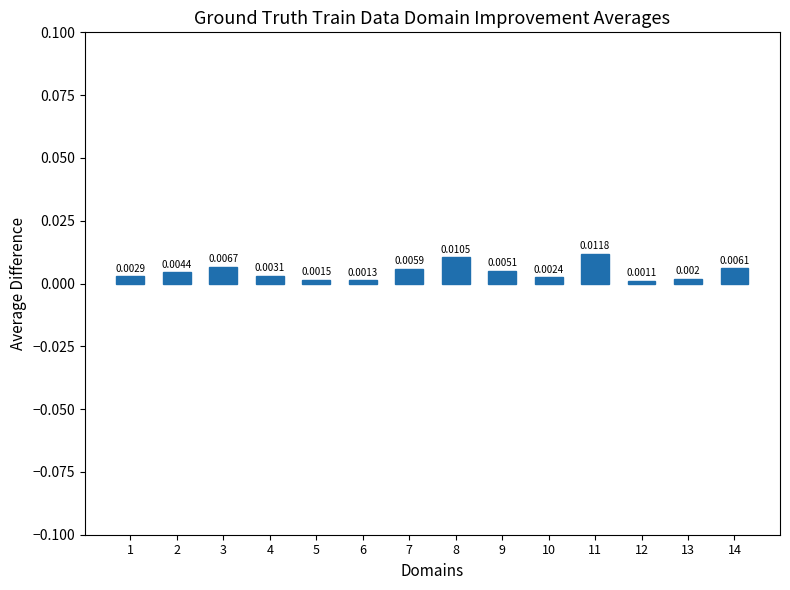

Count the values in the range 0 to 1.

14